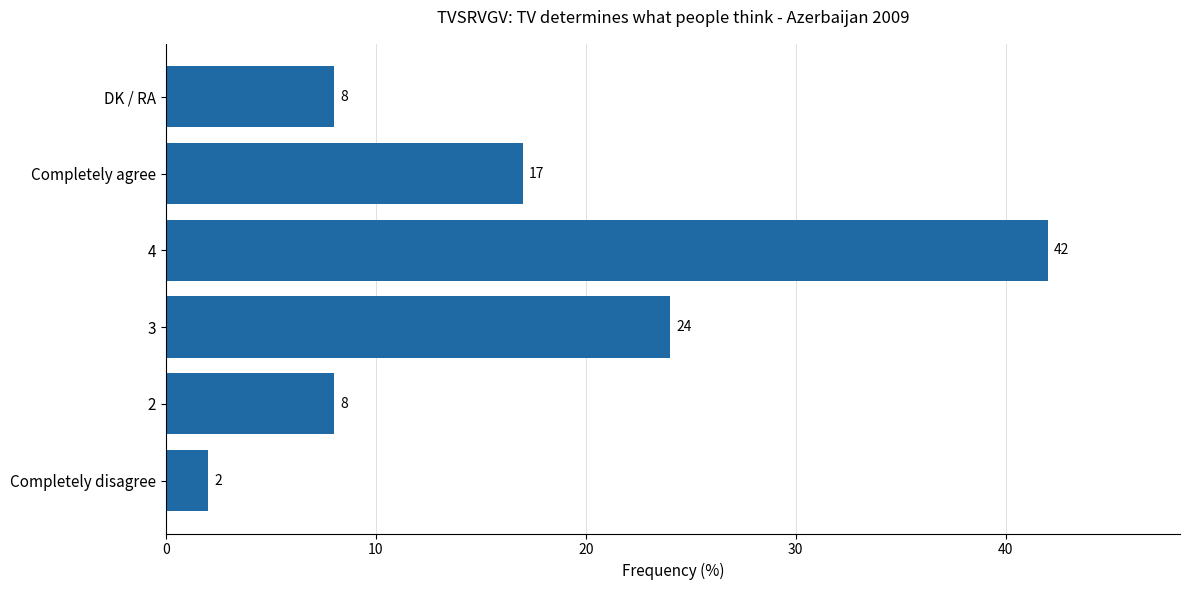

Reading top to bottom, transcribe all the data shown in this chart.

8	17	42	24	8	2